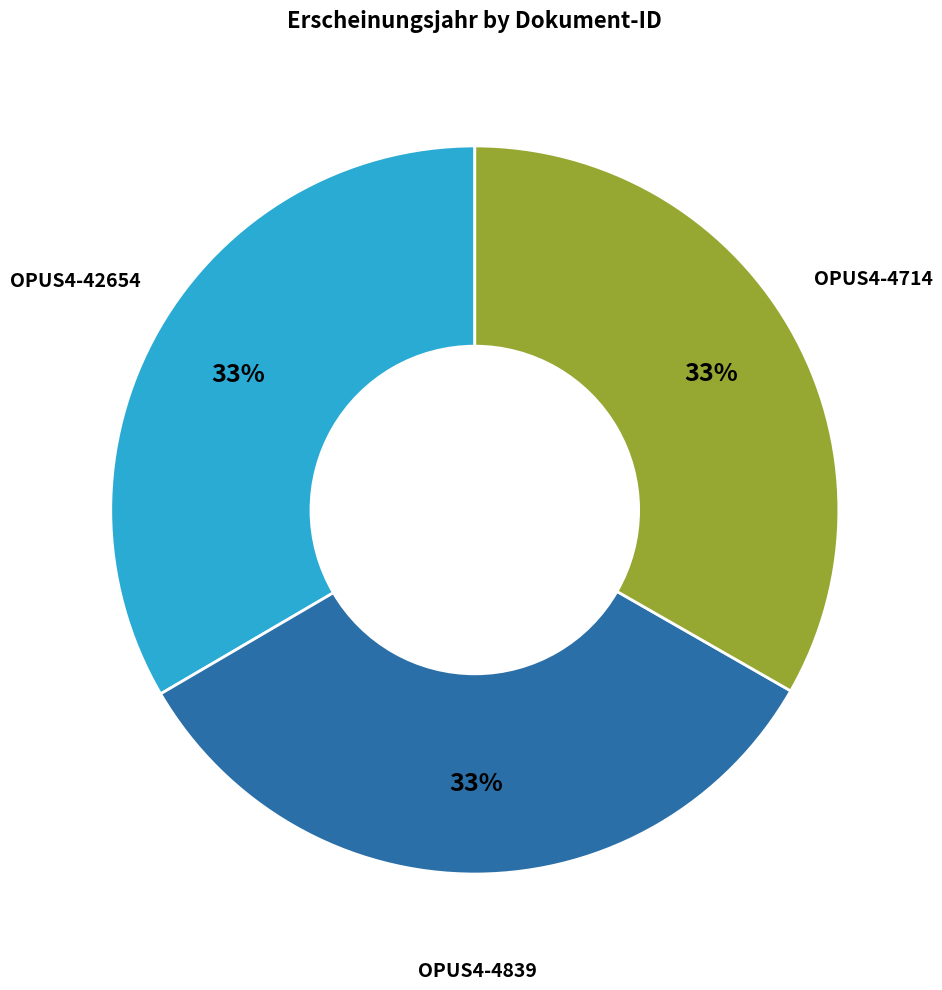

Is there a majority slice in this chart?

No